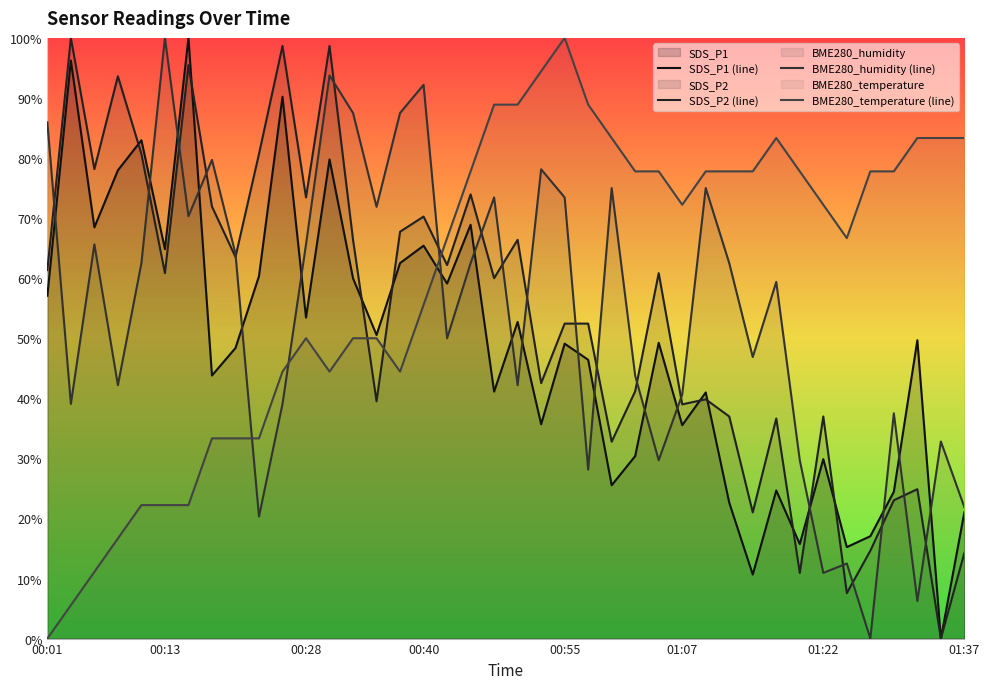

Where is SDS_P2 (line) nearest to the value 50?

00:55